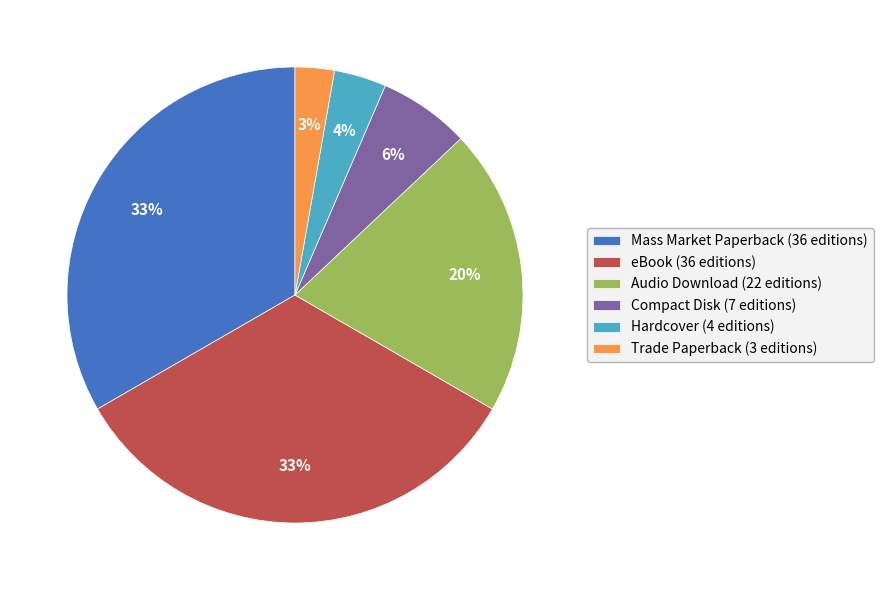

Which has a higher value, Audio Download or eBook?

eBook